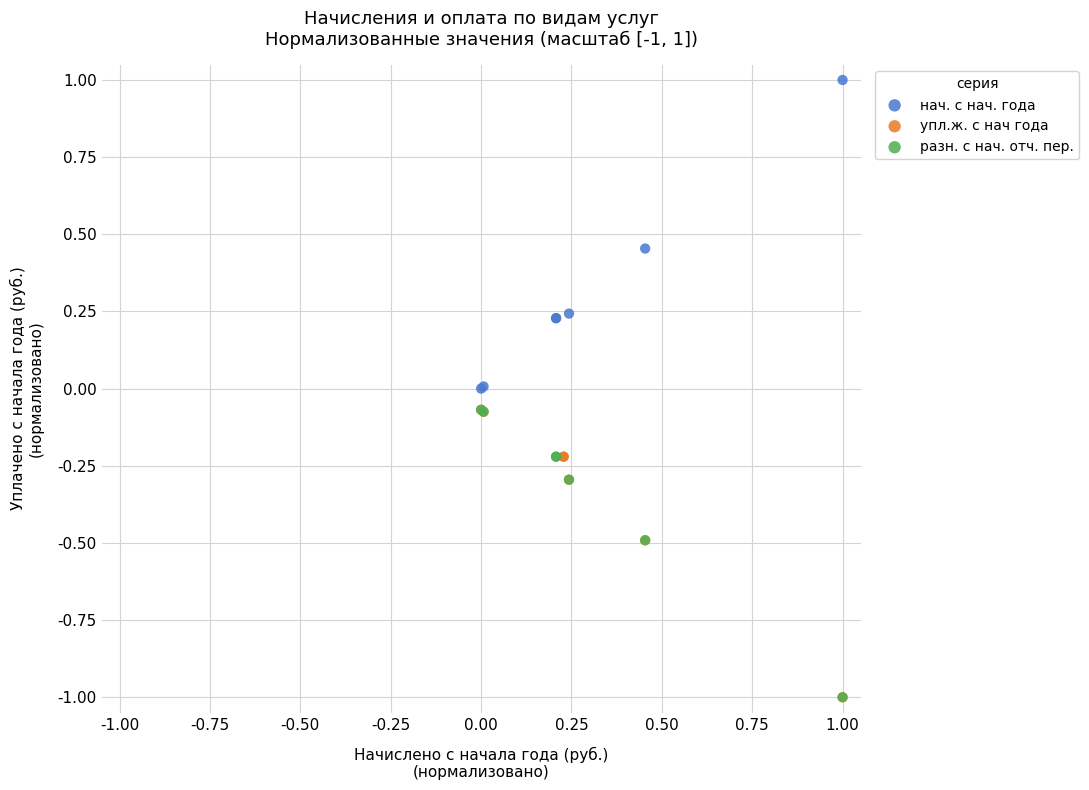

Which series contains the highest Y value?

нач. с нач. года